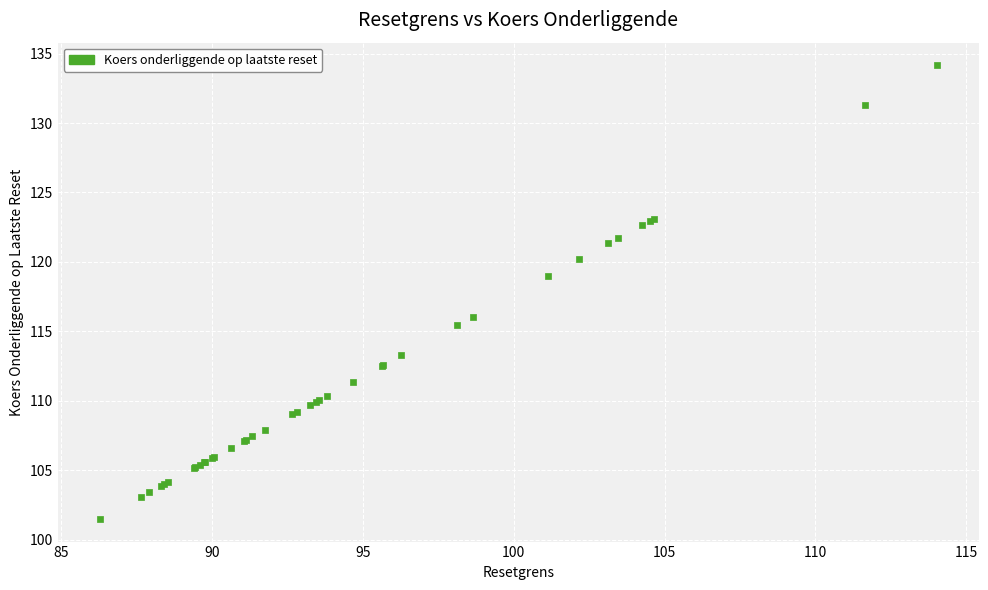

What Y value in the scatter plot is closest to 117?

116.1